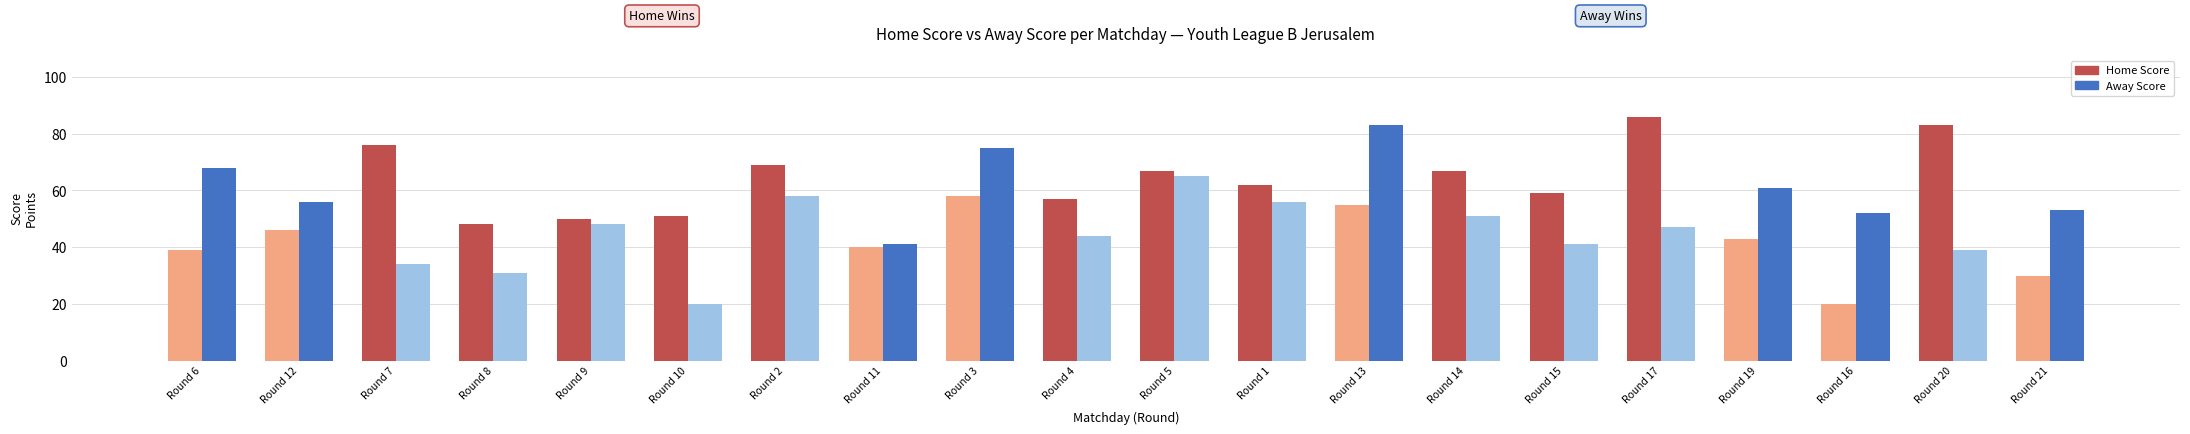

What position from the left is Round 5?

11